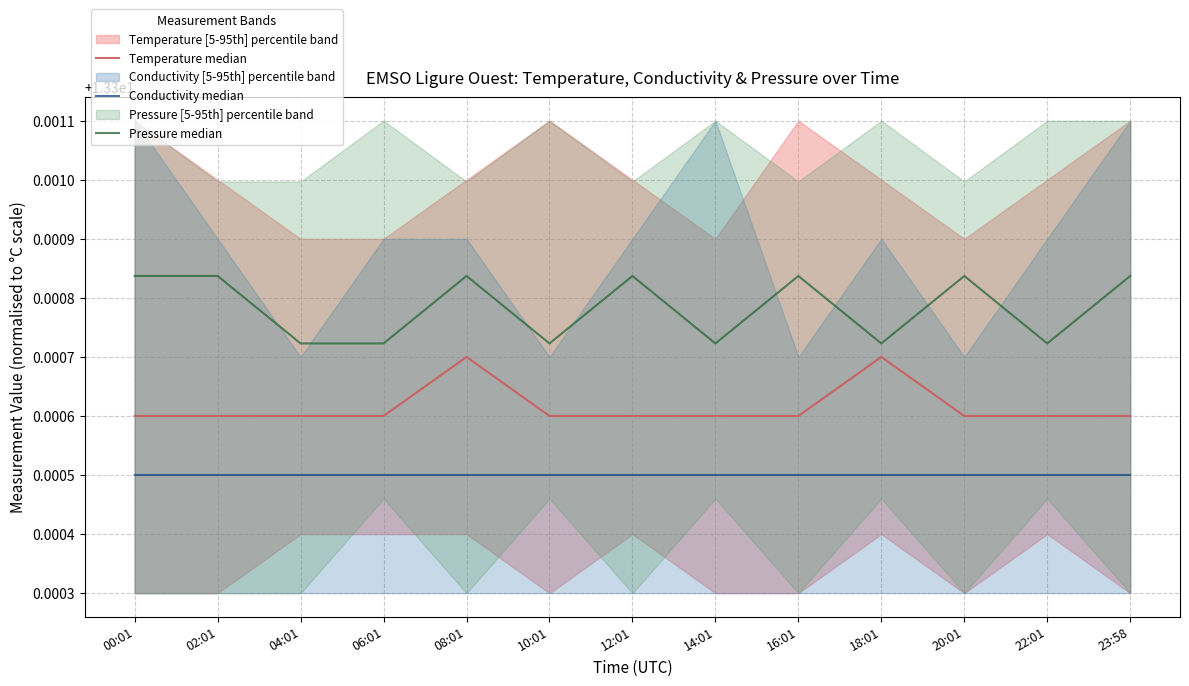

At which category does the chart reach its peak across all series?

00:01